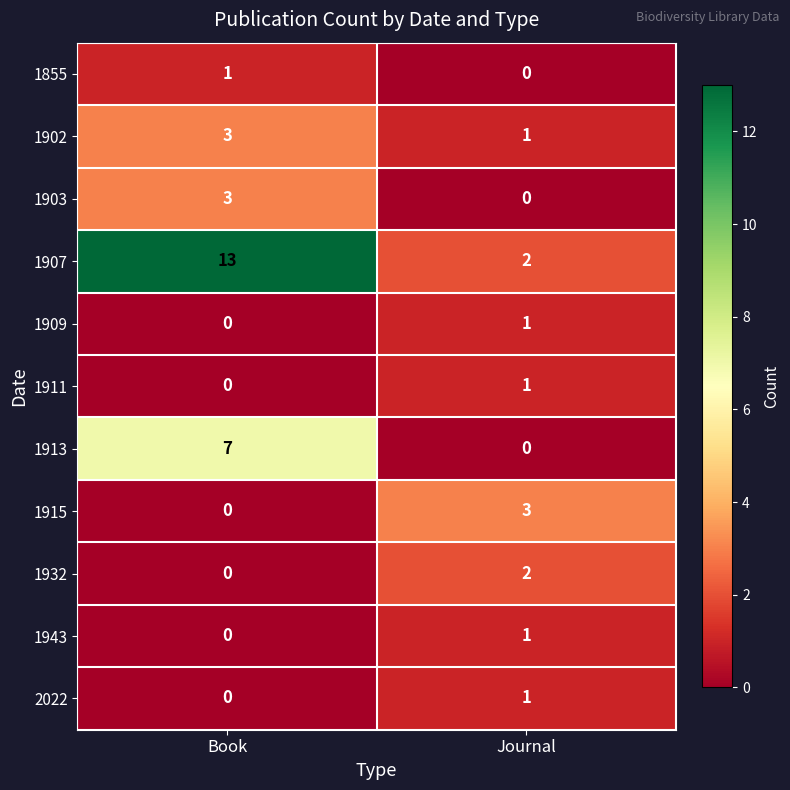

How many categories are shown in the chart?

2